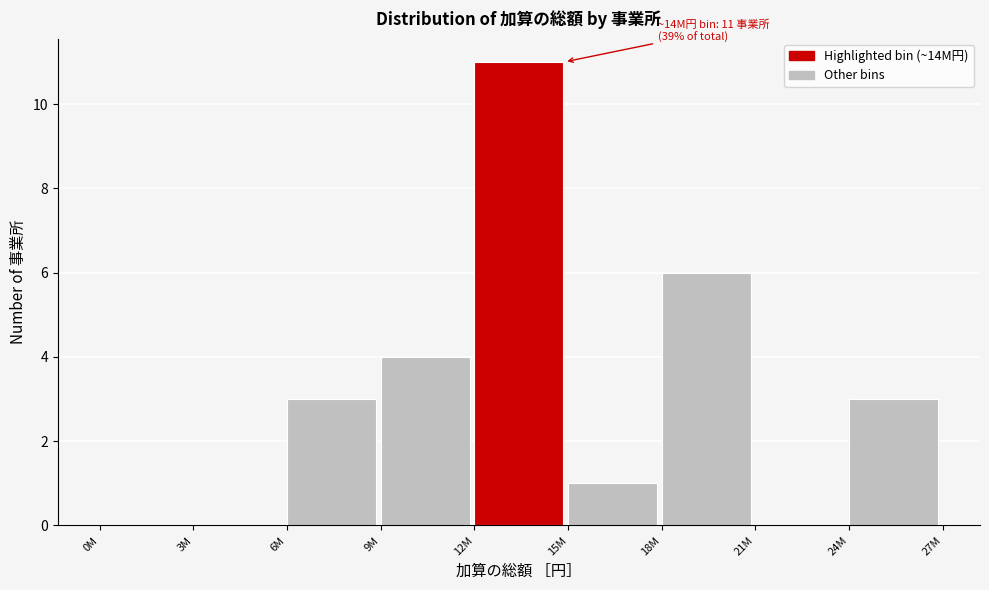

The value at 21M is 0. True or false?

True